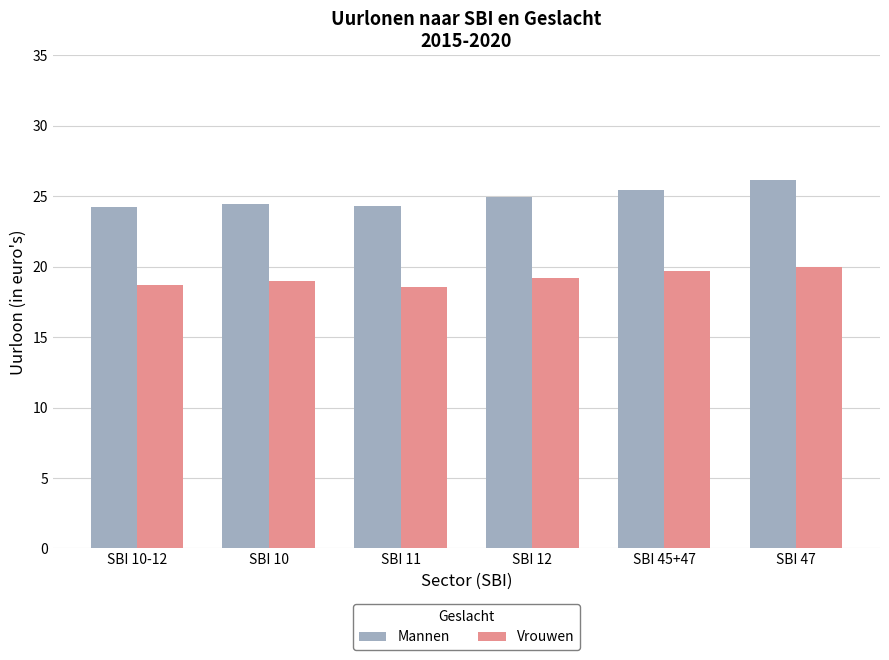

Which series has the largest total across all categories?

Mannen